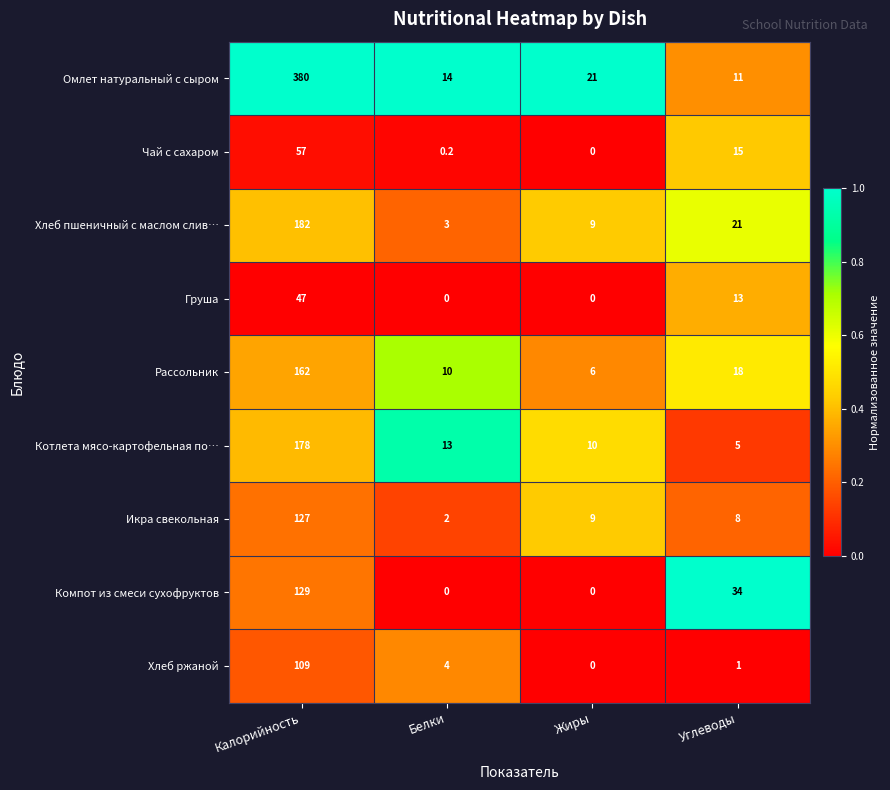

At which category does the chart reach its peak across all series?

Калорийность